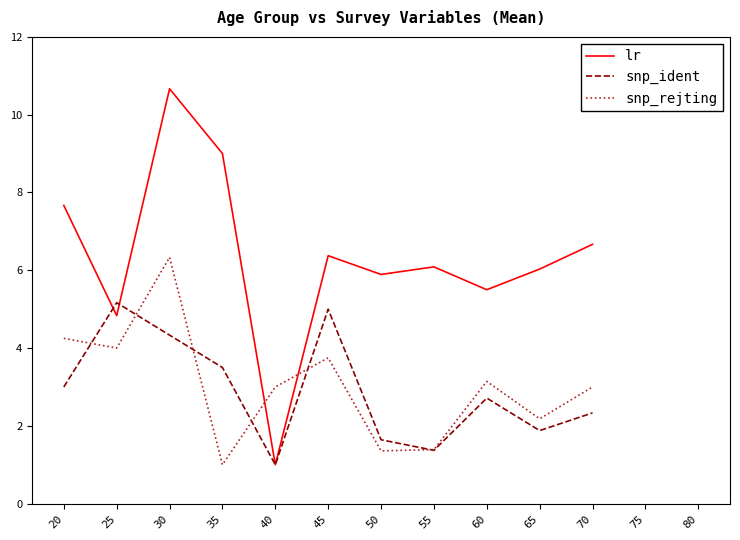

At which category does the chart reach its minimum across all series?

40